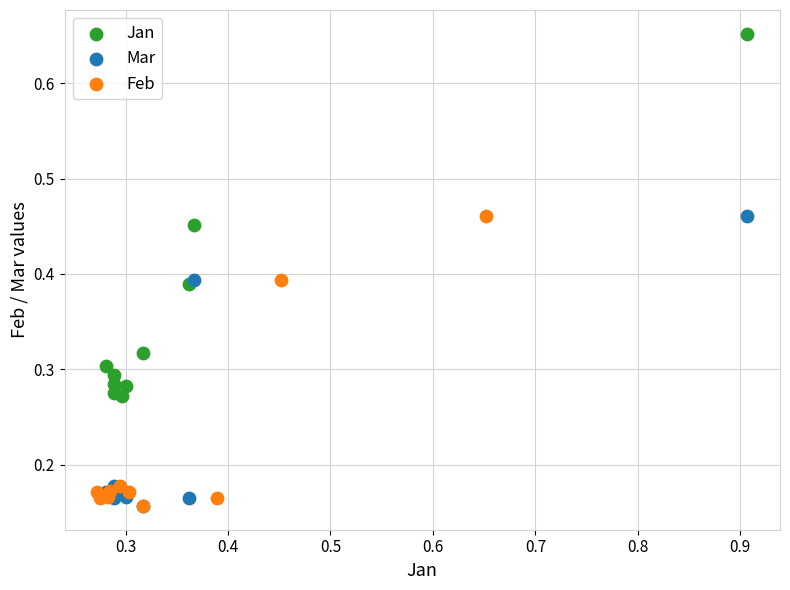

Which series has the widest spread of Y values?

Jan